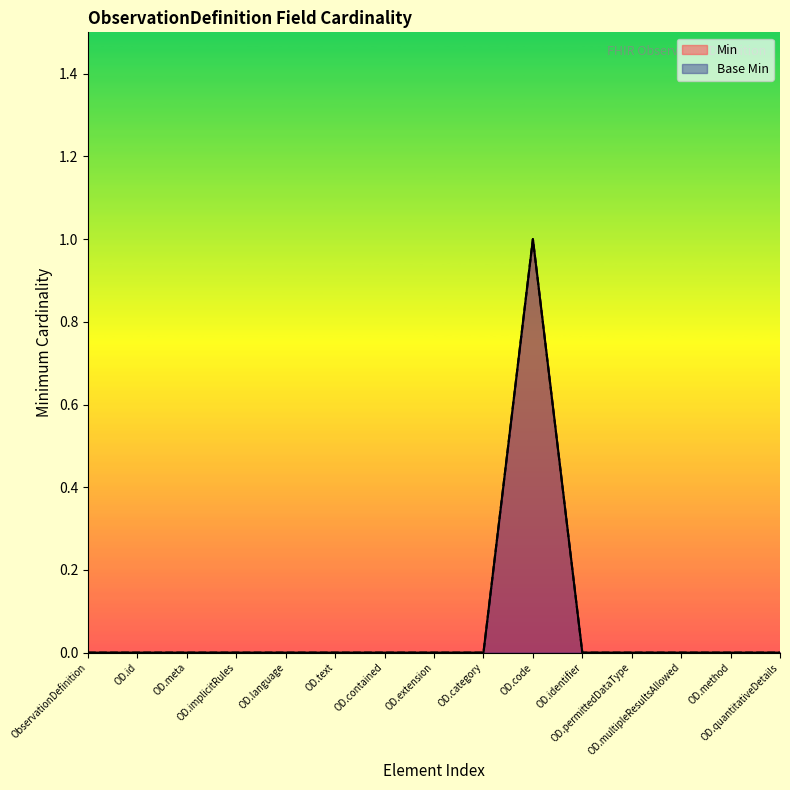

True or false: Base Min has a value of 0 at OD.category.

False